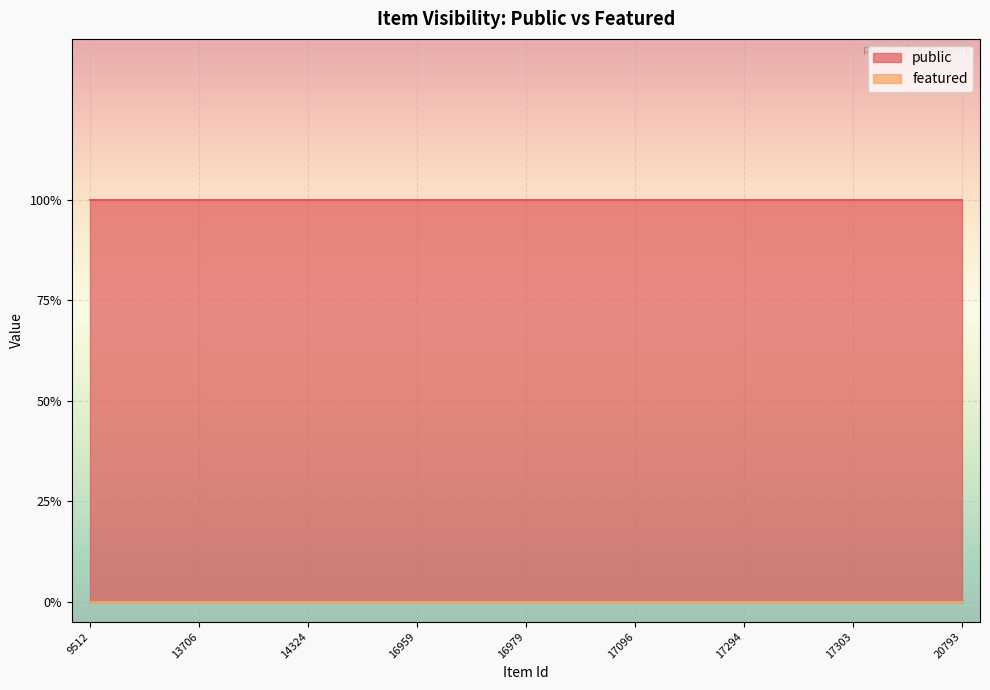

The public series shows 1 at 17303. True or false?

True